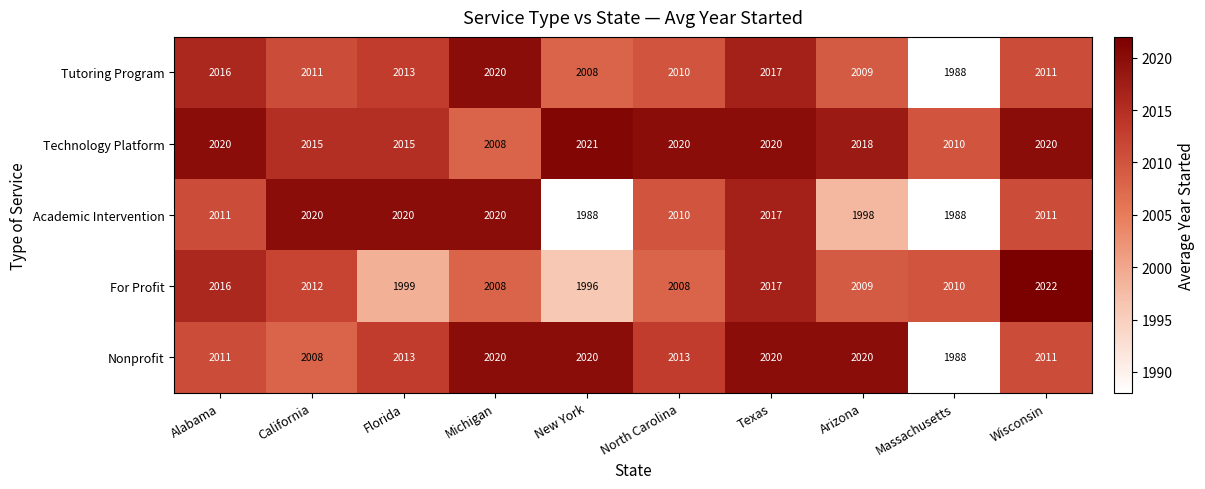

Which series has the largest total across all categories?

Technology Platform